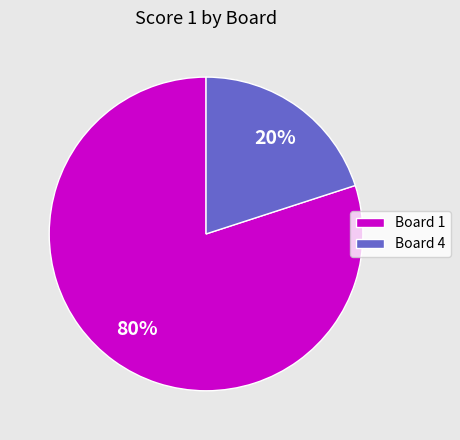

To the nearest percent, what is the difference between the Board 4 and Board 1 slice percentages?

60%